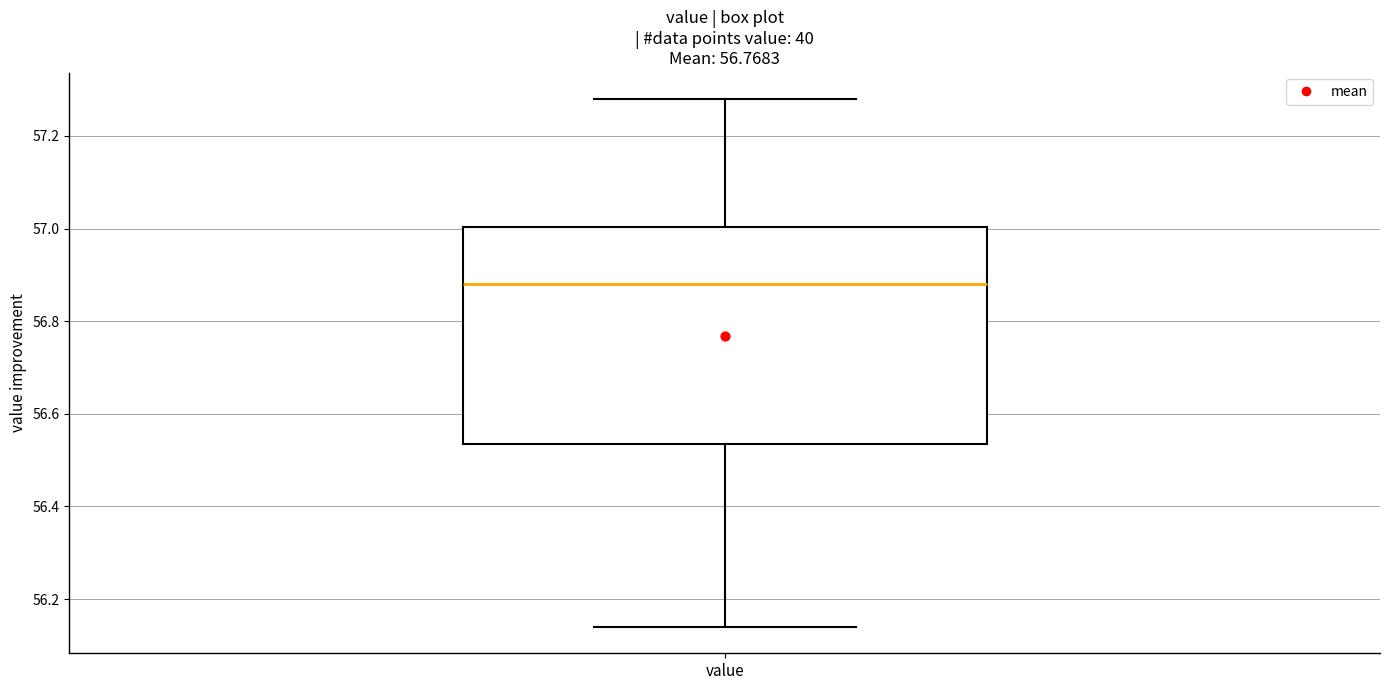

Read this box plot against the y-axis: the position of the median line, the range covered by the box, and the ends of both whiskers. The values are not printed on the chart, so give them approximately, as read against the axis.

median 56.88, box 56.54 to 57.00, whiskers 56.14 to 57.28